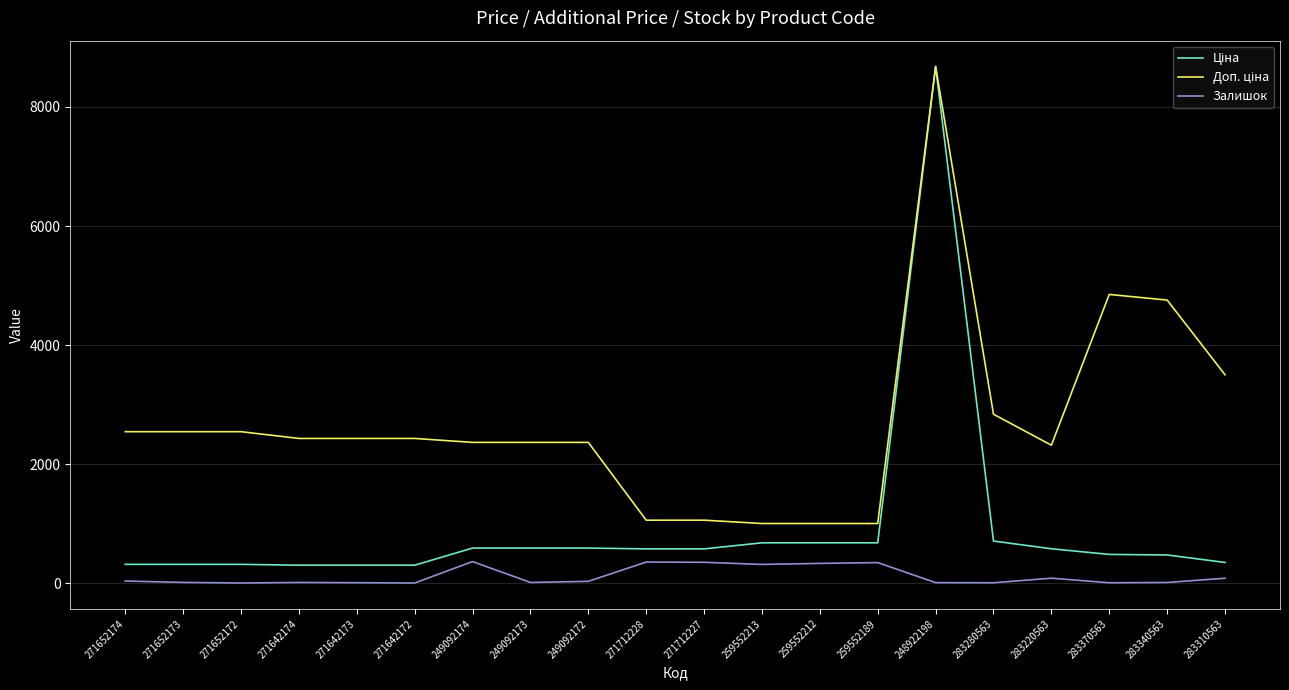

At which category is the sum across all series the highest?

248922198